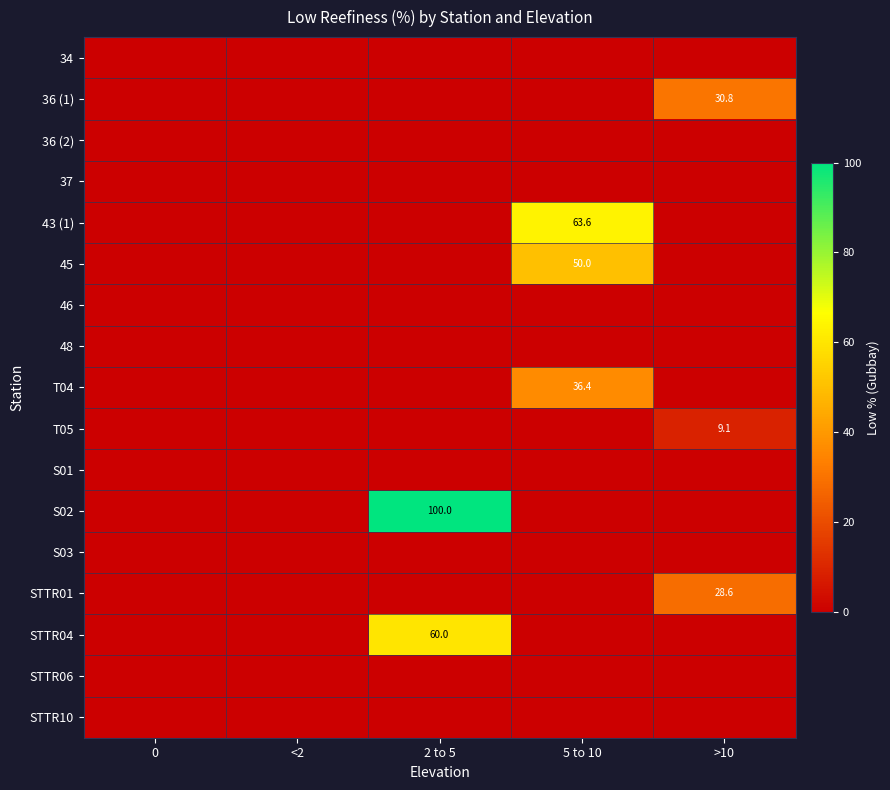

At which category does the chart reach its peak across all series?

2 to 5